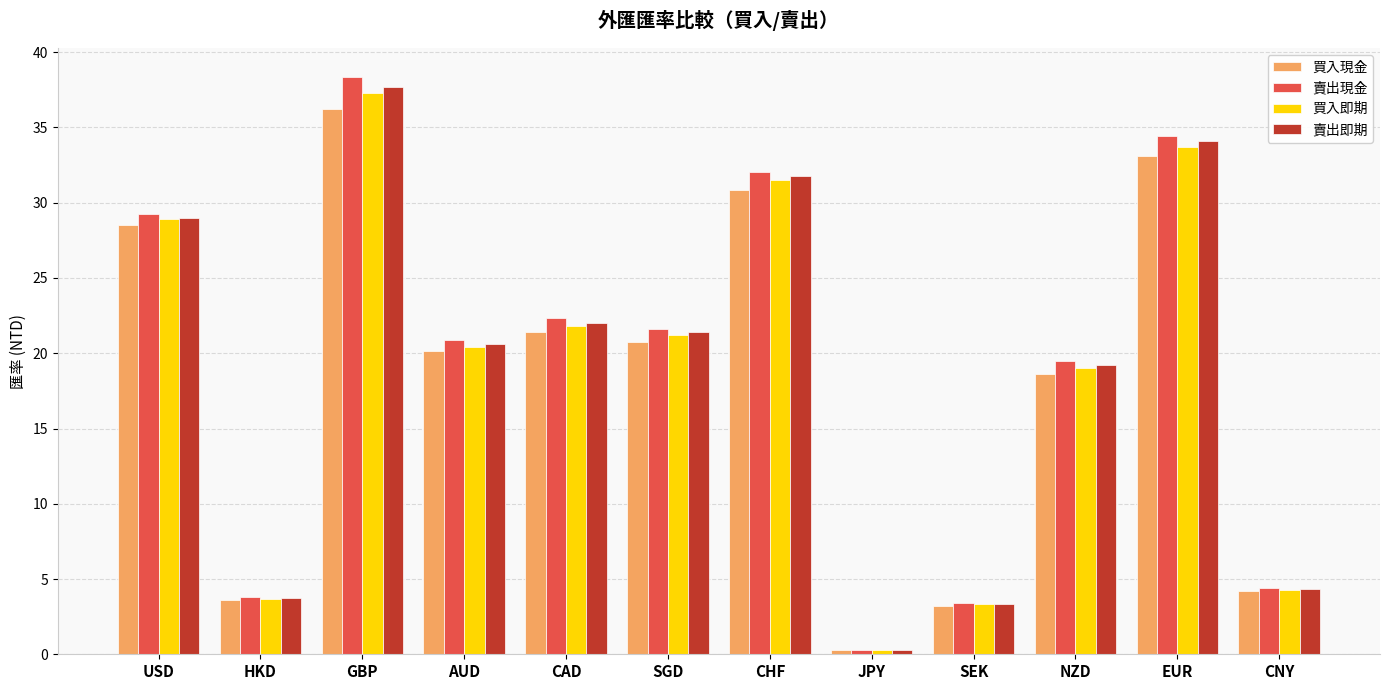

What is the difference between the highest and lowest values at SGD?

0.9